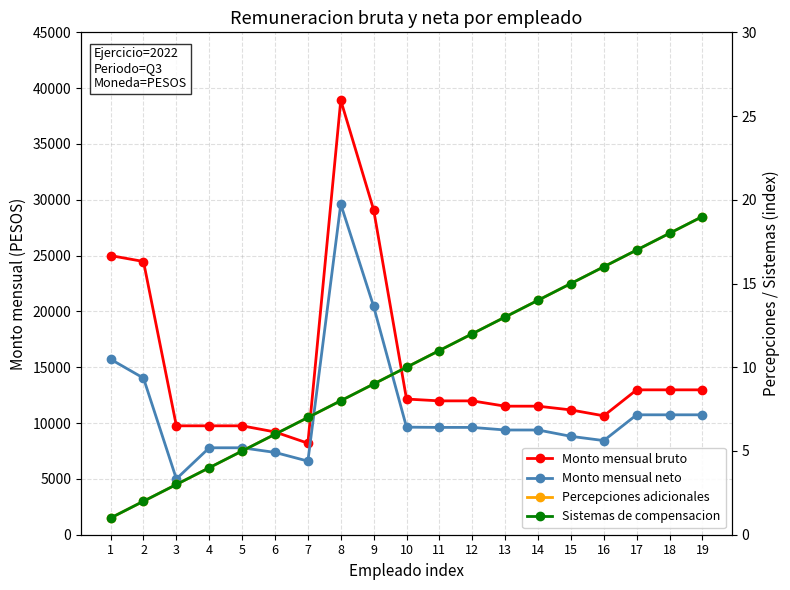

Where does the Monto mensual neto series first go above 9612?

1